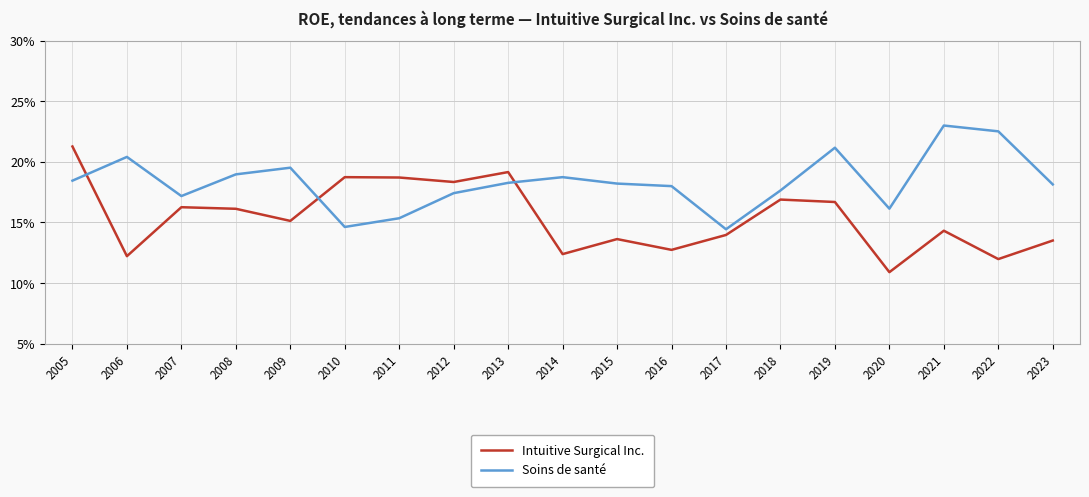

Is this an area chart (filled region under the line)?

No